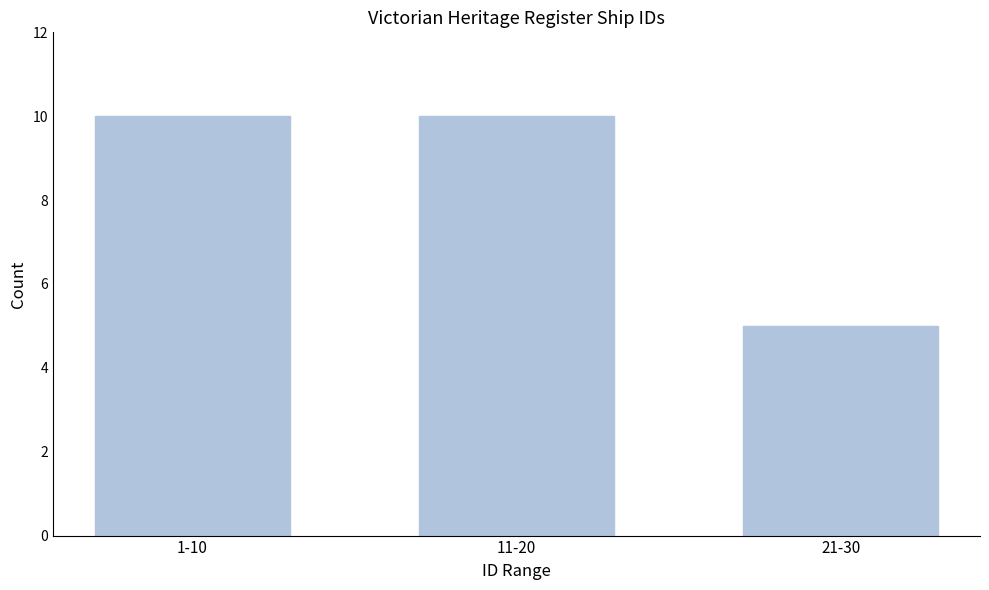

Reading left to right, what are all the values shown in this chart?

1-10=10	11-20=10	21-30=5